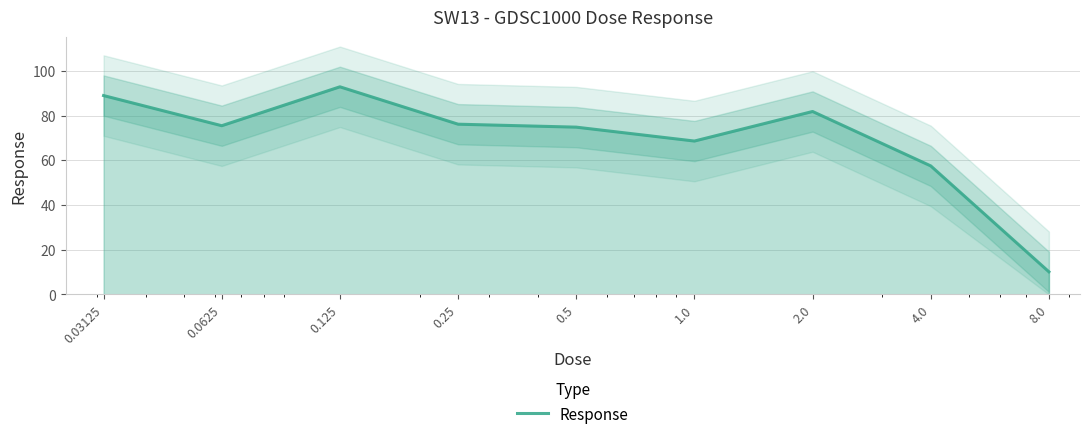

Is it true that the value at 4.0 is 33.9?

False